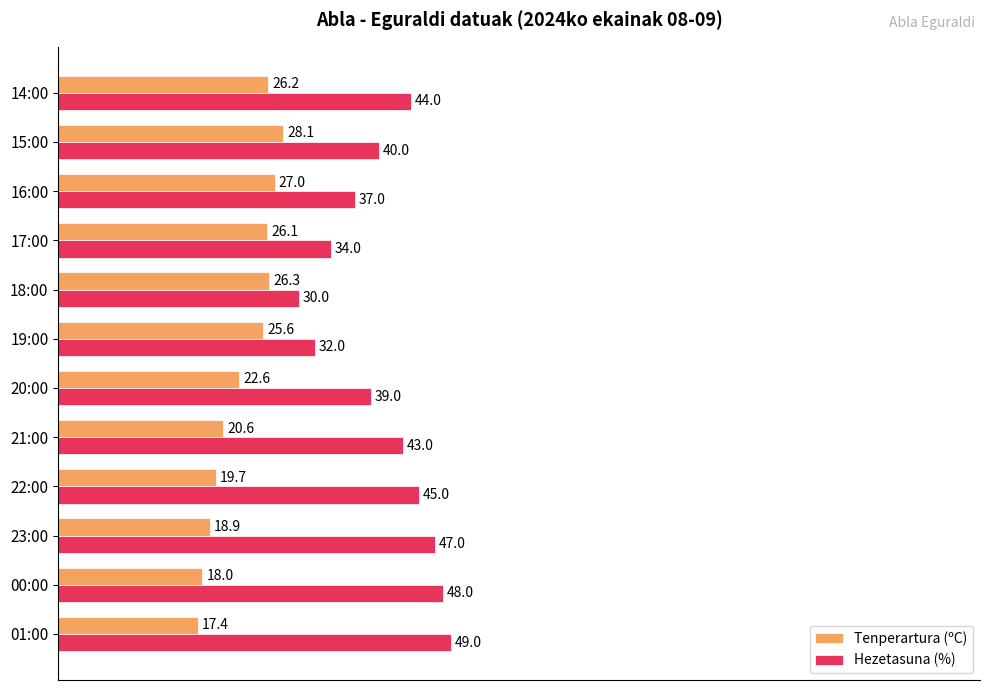

Rank the series by their average value, from lowest to highest.

Tenperartura (ºC), Hezetasuna (%)